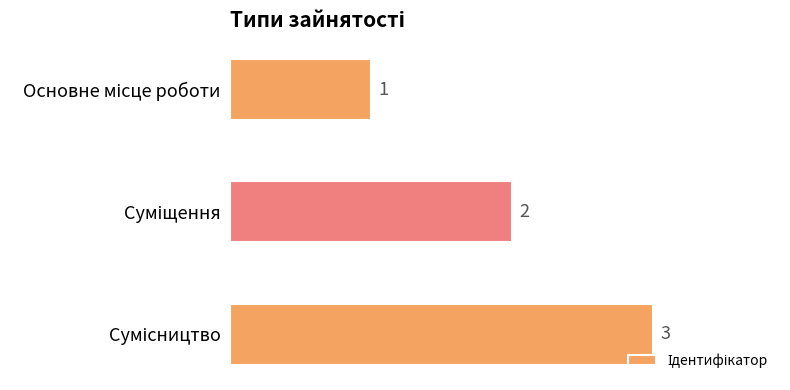

How many bars are there in total?

3